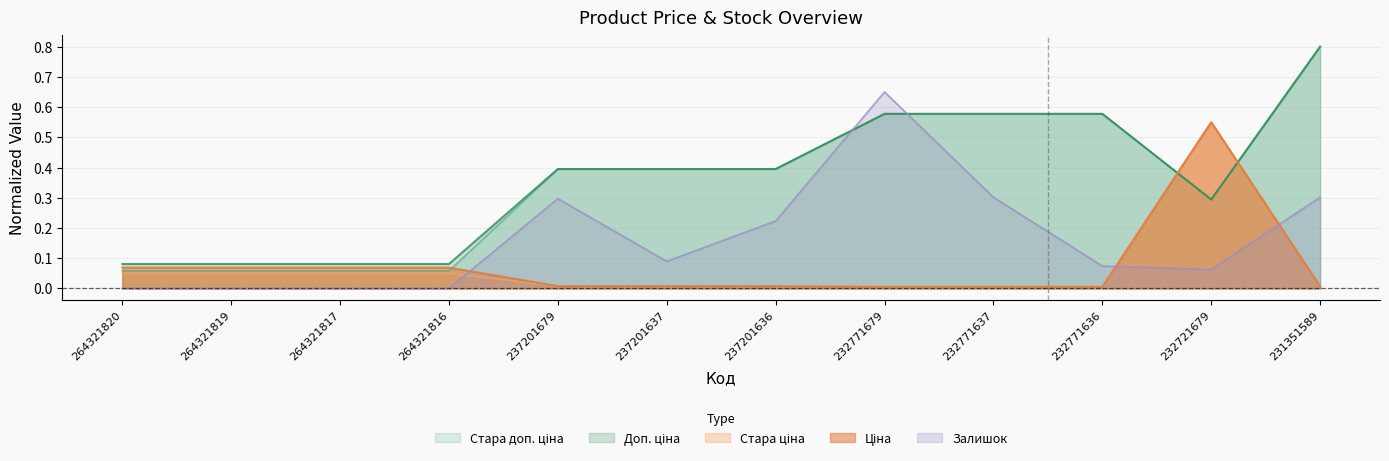

What is the average value of the Доп. ціна series?

0.4